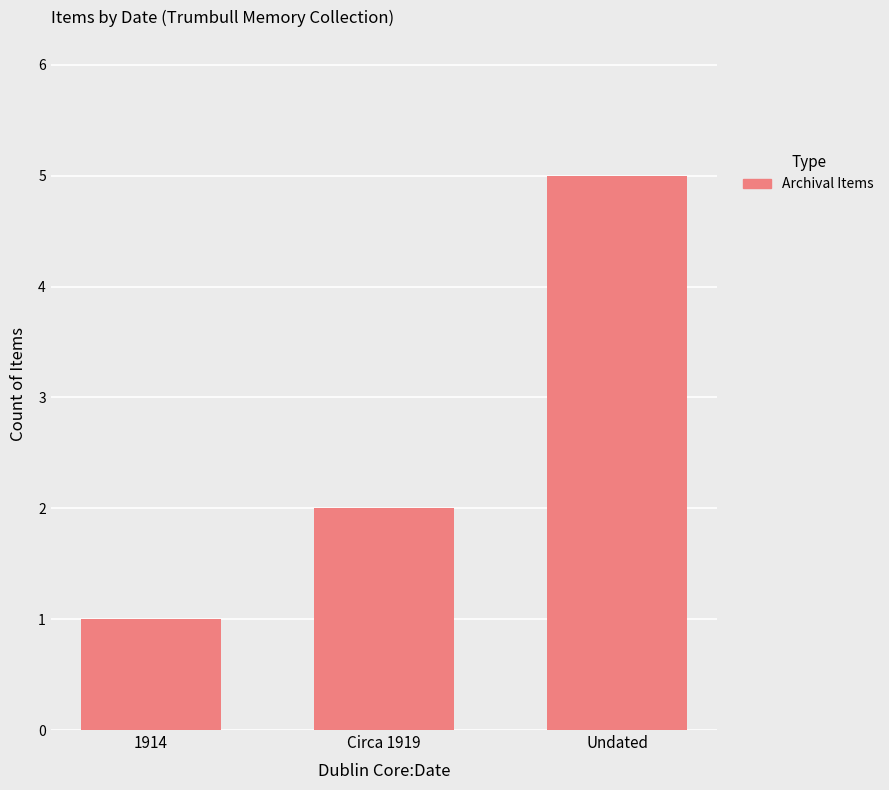

What position from the right is 1914?

3